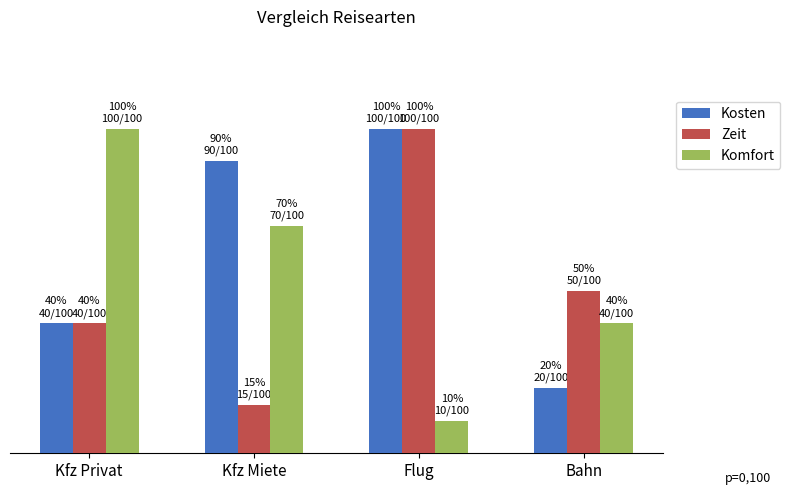

At how many categories does at least one series exceed 37?

4